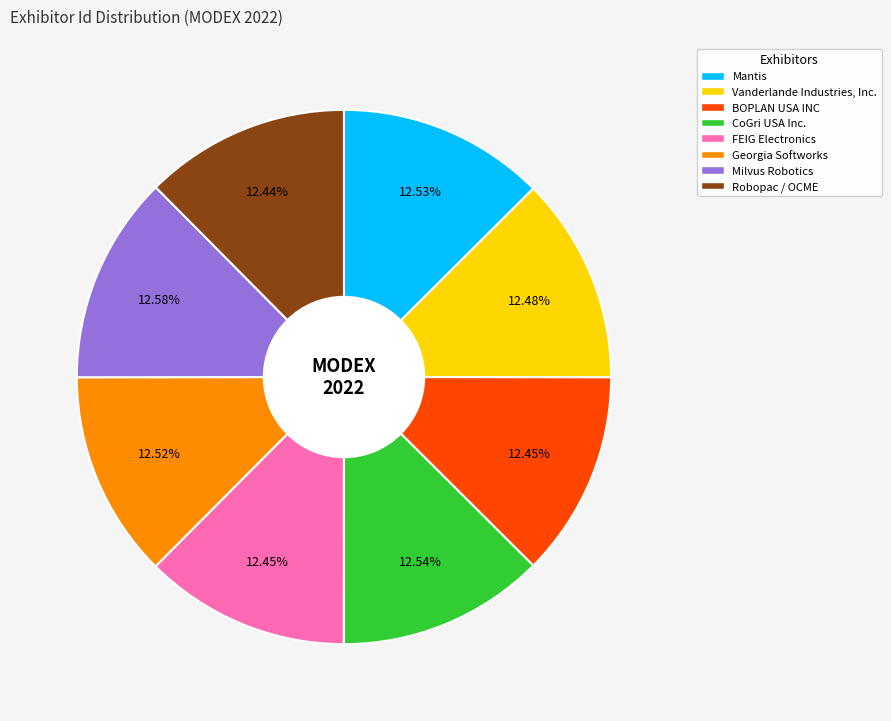

Approximately how many times larger is the value at Mantis compared to Robopac / OCME?

1.0